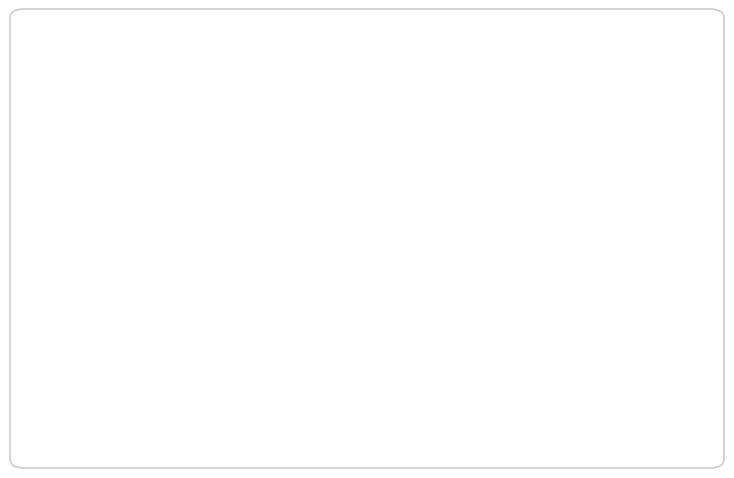

Which slice is the largest?

pct05